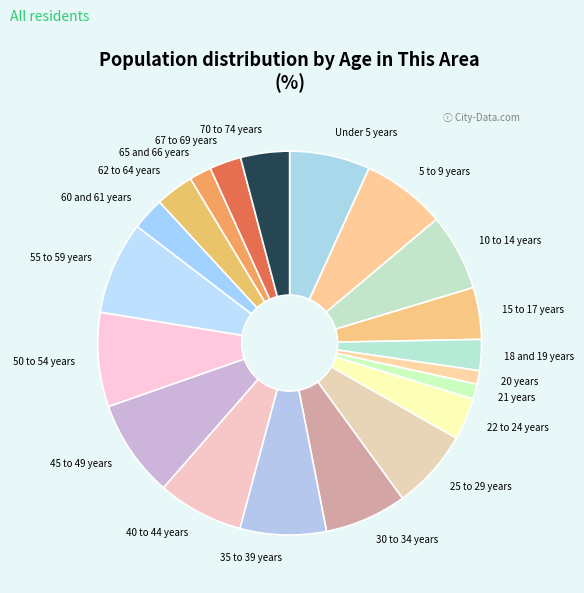

Is it true that 5 to 9 years is 7% of the pie?

True